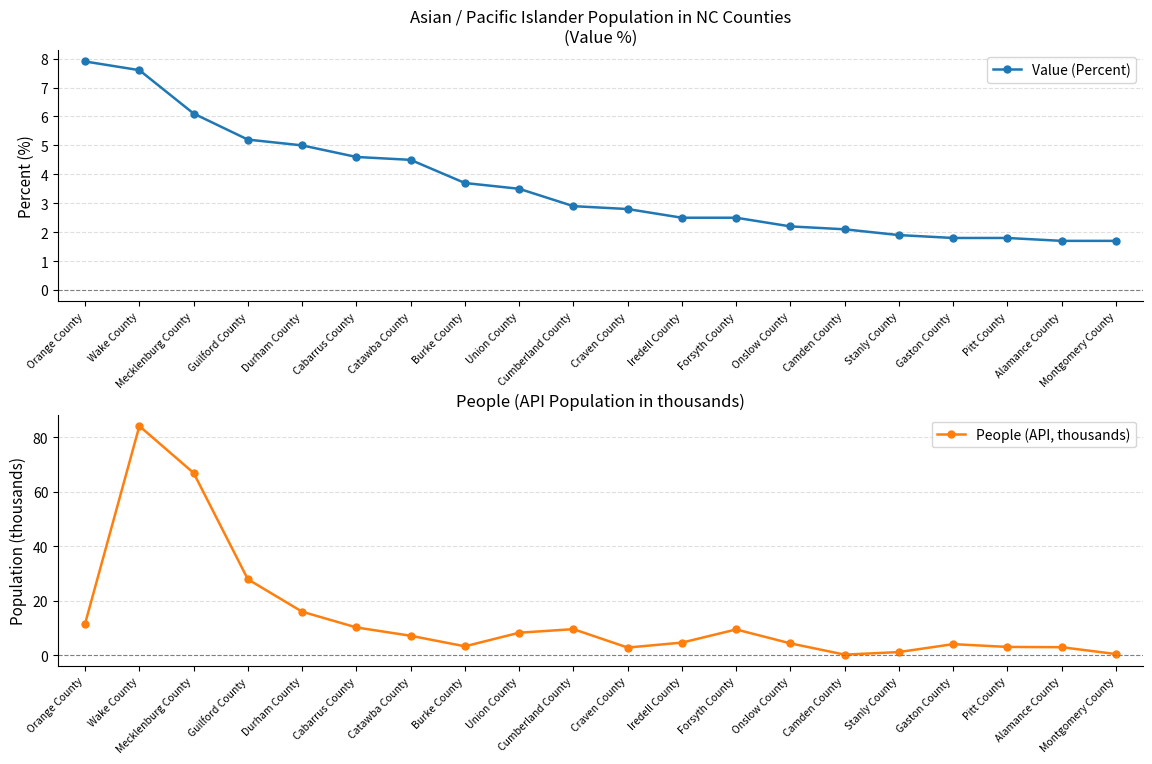

Between Durham County and Craven County, which series saw the biggest shift?

People (API, thousands)